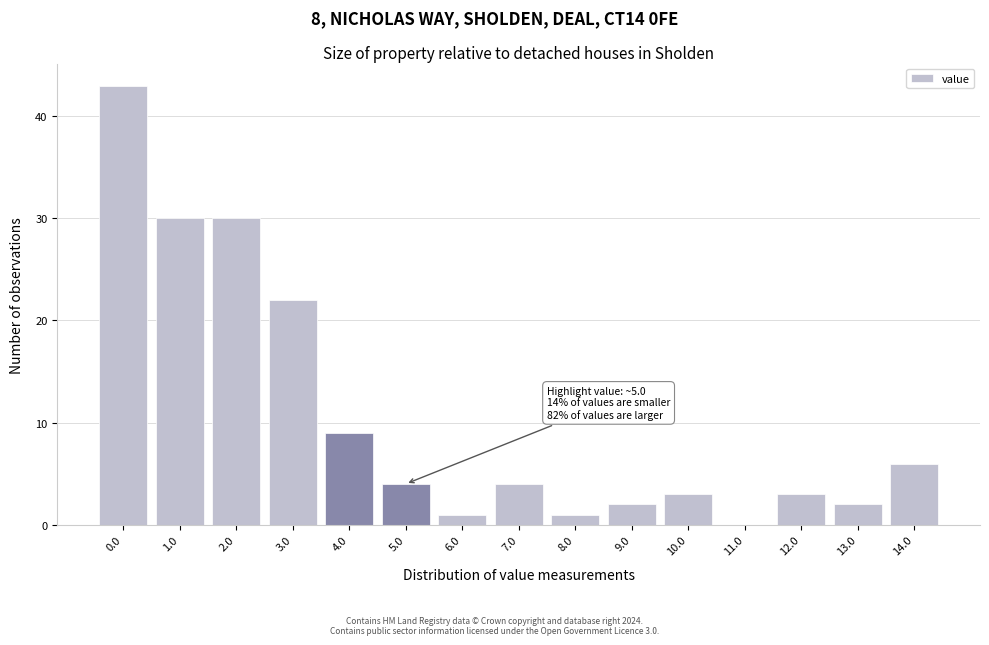

Reading left to right, extract all data points from this chart.

0.0=43	1.0=30	2.0=30	3.0=22	4.0=9	5.0=4	6.0=1	7.0=4	8.0=1	9.0=2	10.0=3	11.0=0	12.0=3	13.0=2	14.0=6